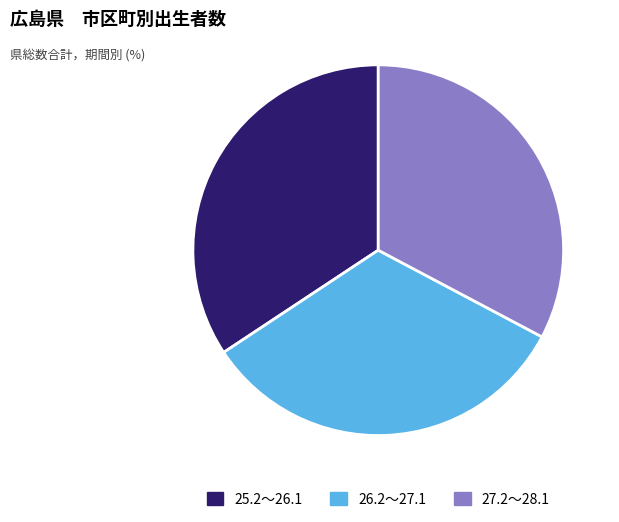

Is there any slice that represents more than half of the pie?

No